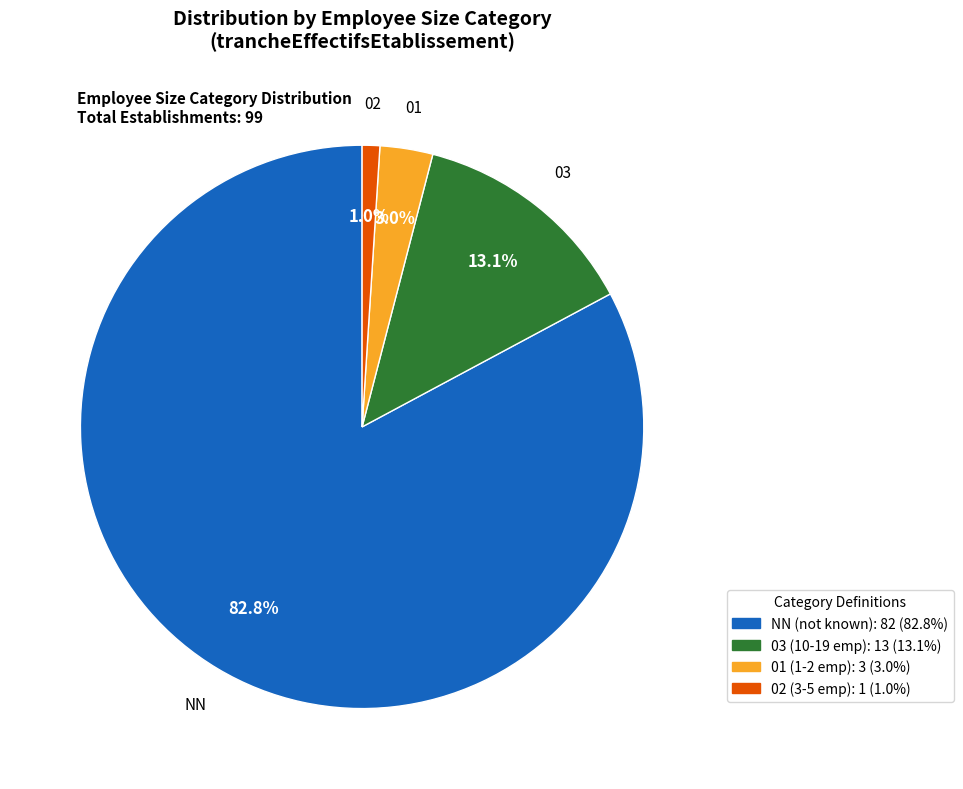

Which slice represents more than half of the pie?

NN